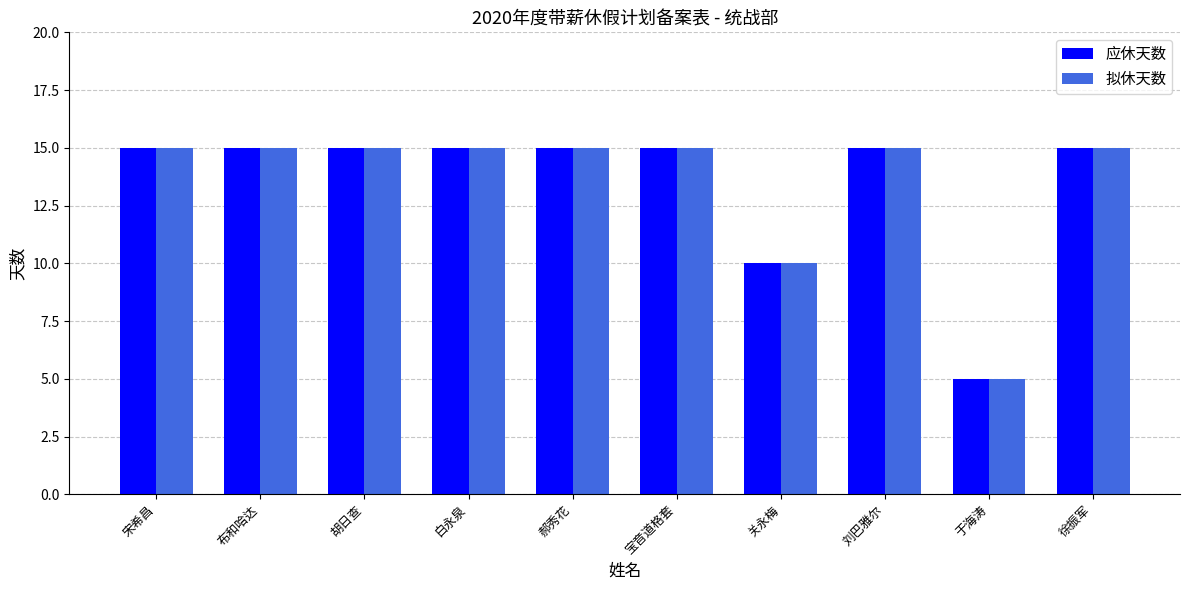

Count the 应休天数 values in the range 15 to 16.

8